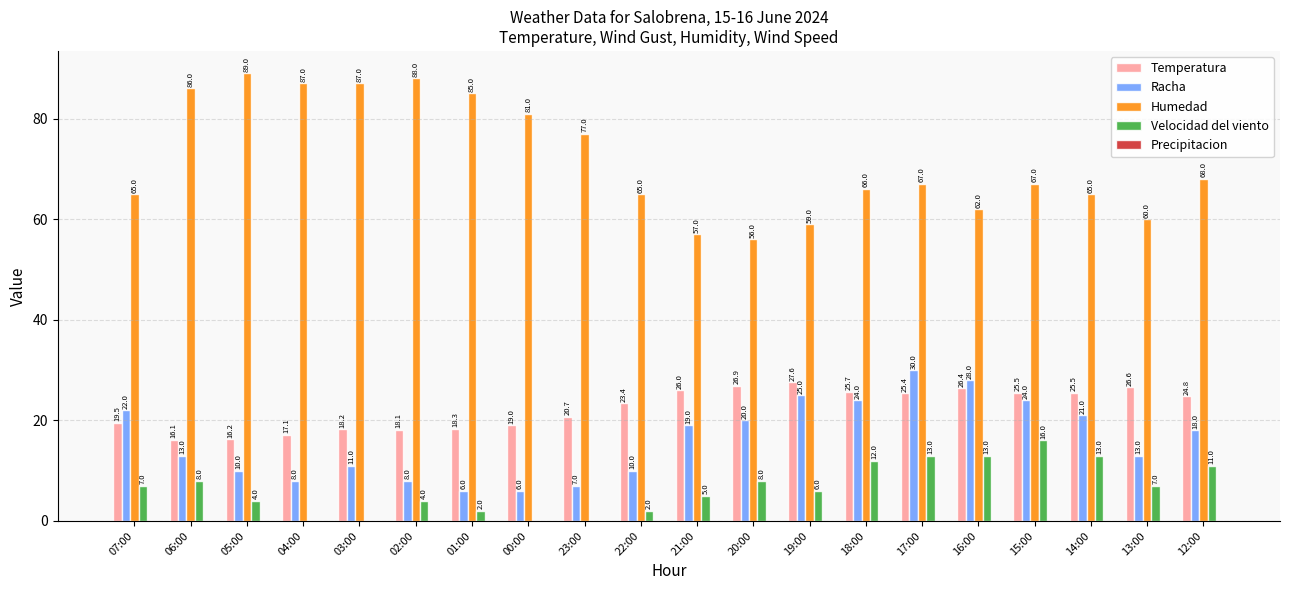

At which category is the sum across all series the highest?

17:00